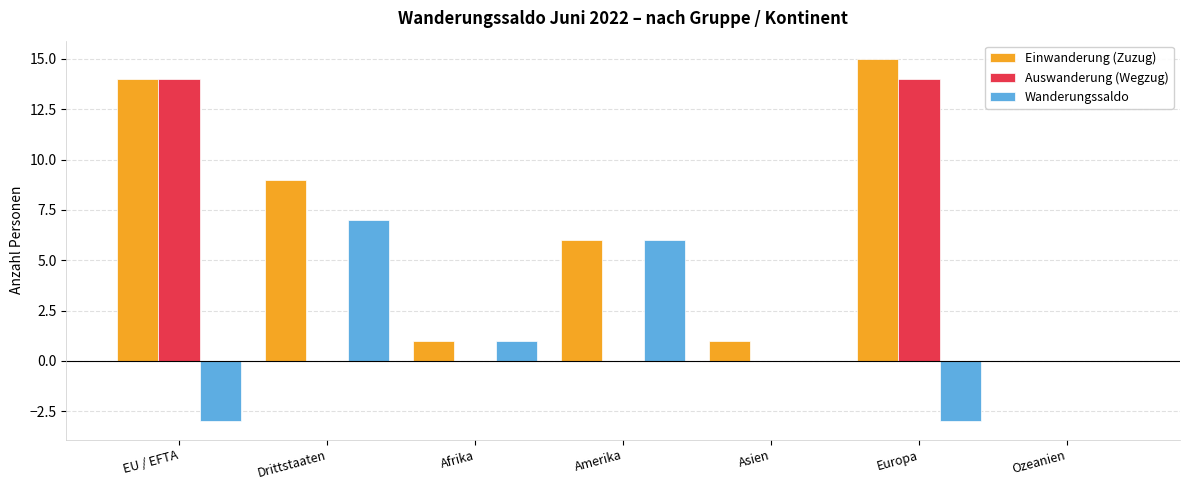

True or false: Wanderungssaldo has a value of -4 at EU / EFTA.

False